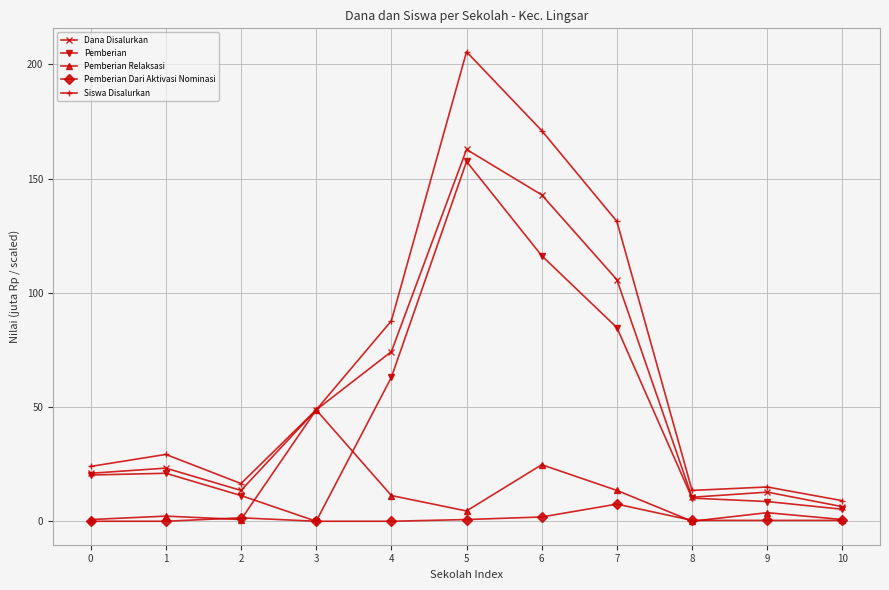

The value of Pemberian at 7 is 126.1. True or false?

False